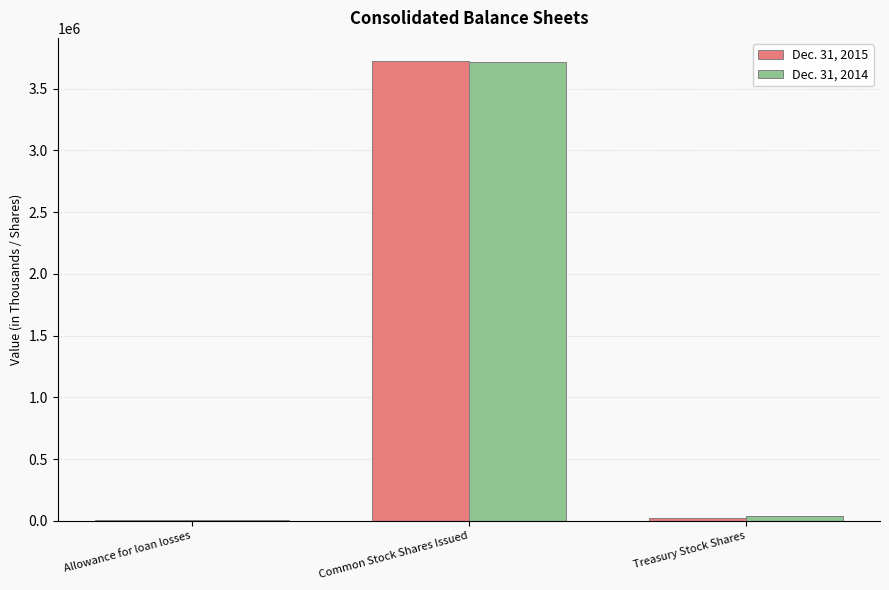

How many data points does each series have?

3